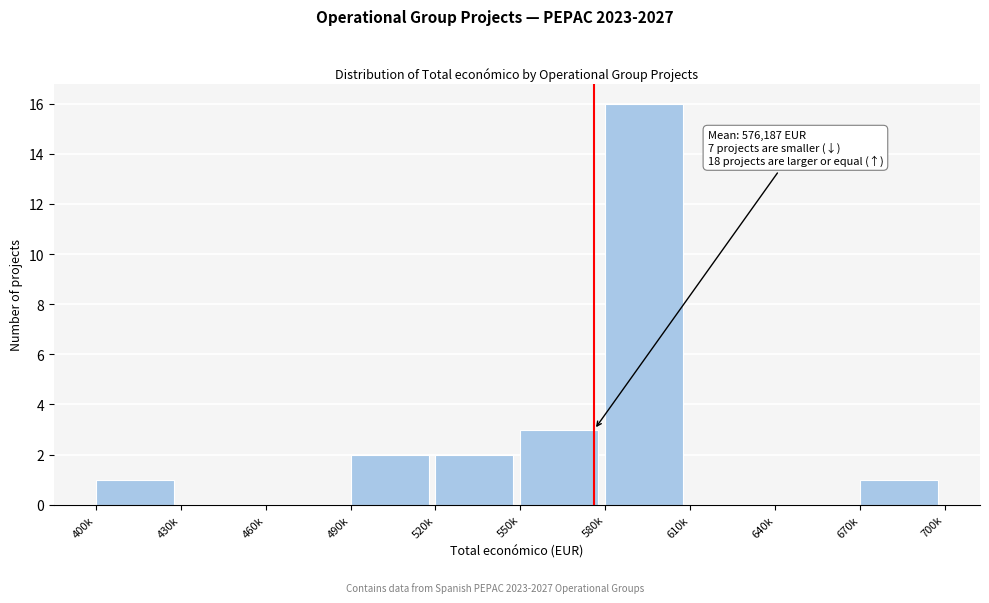

Reading right to left, extract all data points from this chart.

670k=1	640k=0	610k=0	580k=16	550k=3	520k=2	490k=2	460k=0	430k=0	400k=1